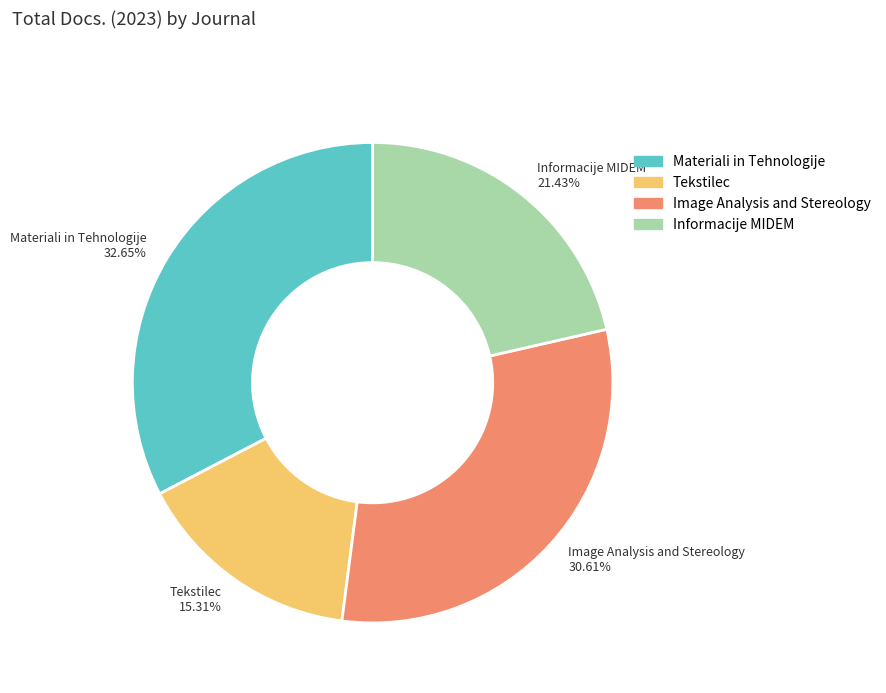

Rank the categories by value from highest to lowest.

Materiali in Tehnologije, Image Analysis and Stereology, Informacije MIDEM, Tekstilec